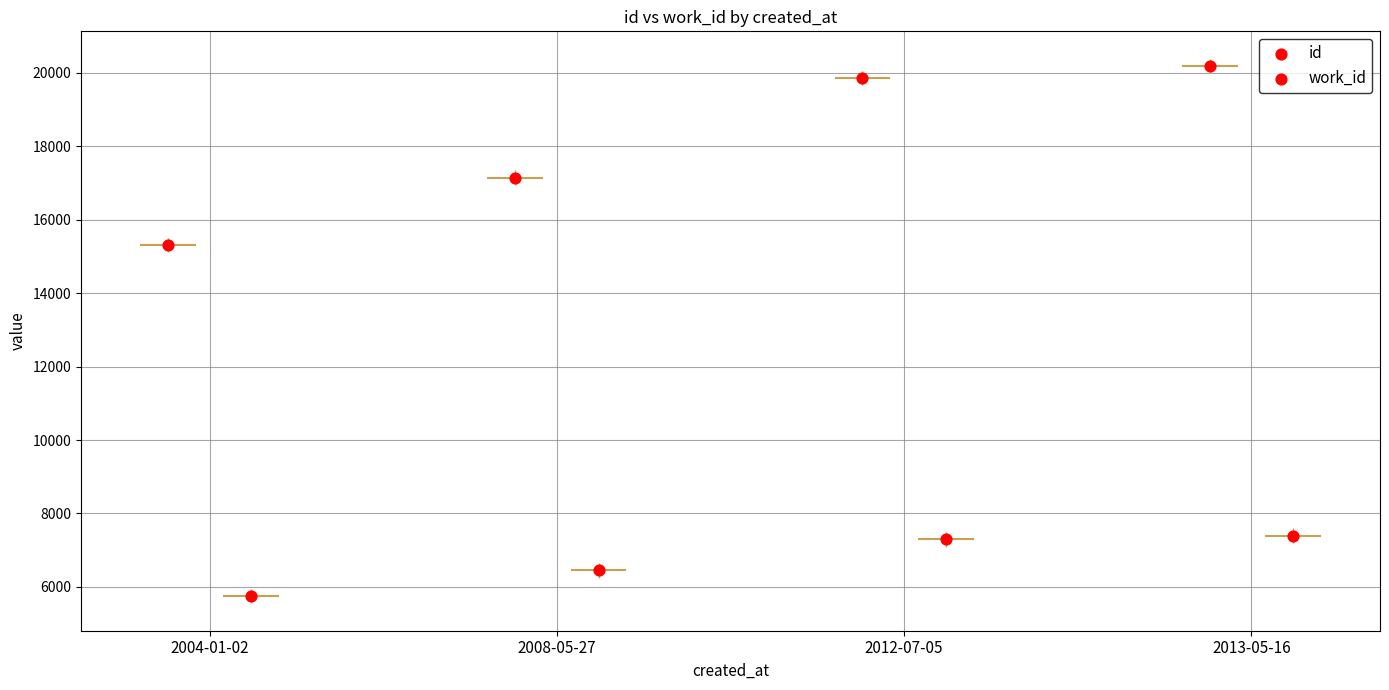

Which series has the largest total across all categories?

id